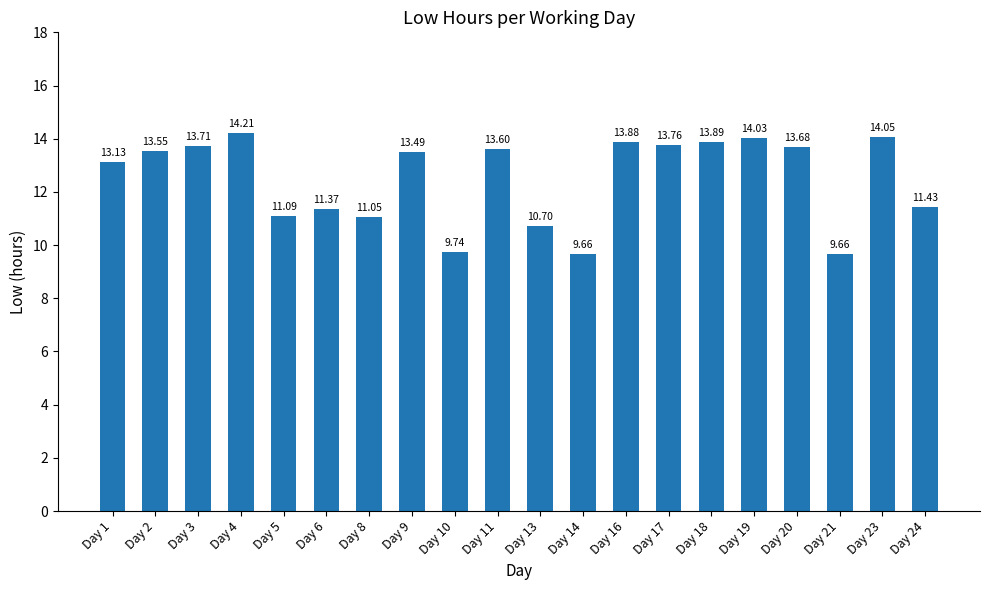

What is the sum of all values?

249.7